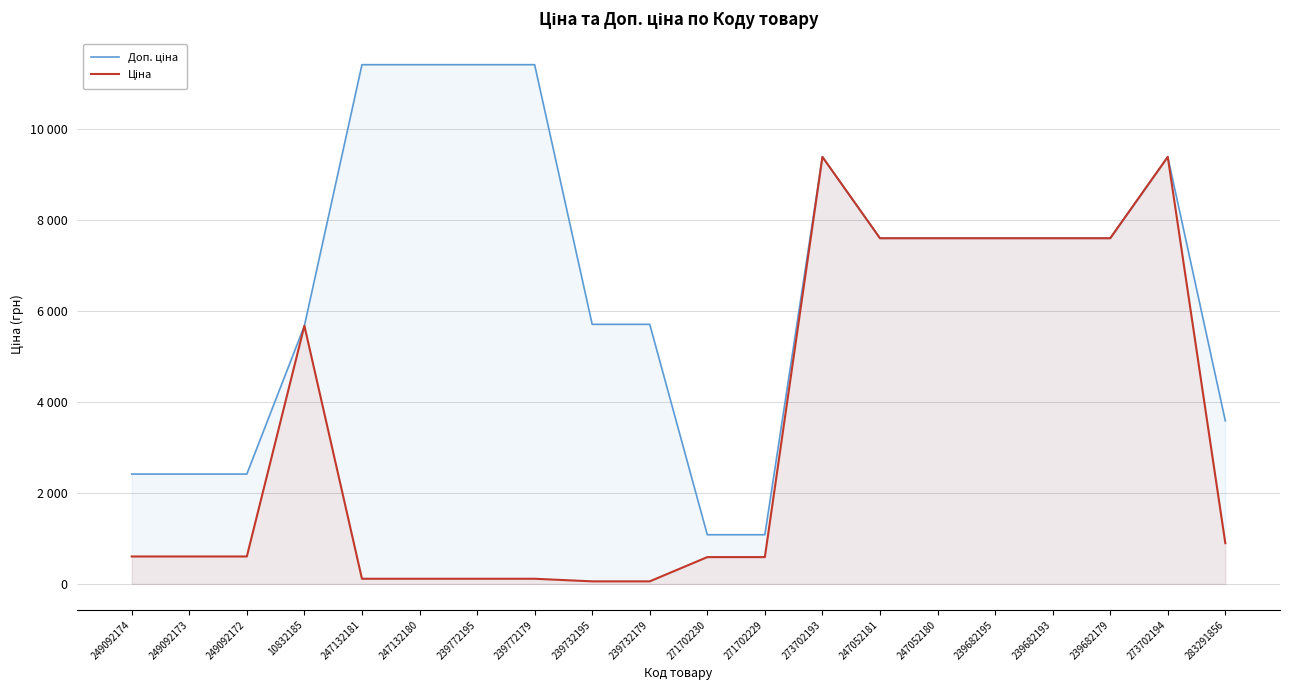

True or false: Доп. ціна and Ціна intersect in this chart.

False